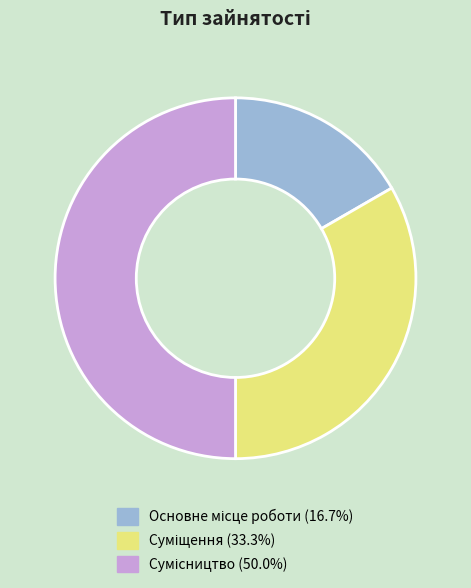

True or false: Суміщення accounts for 23% of the total.

False